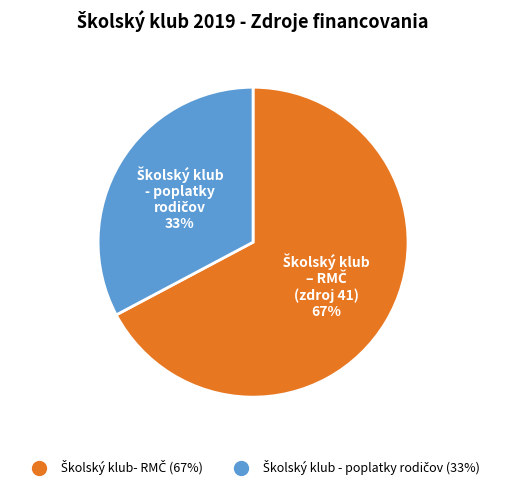

Is there a majority slice in this chart?

Yes